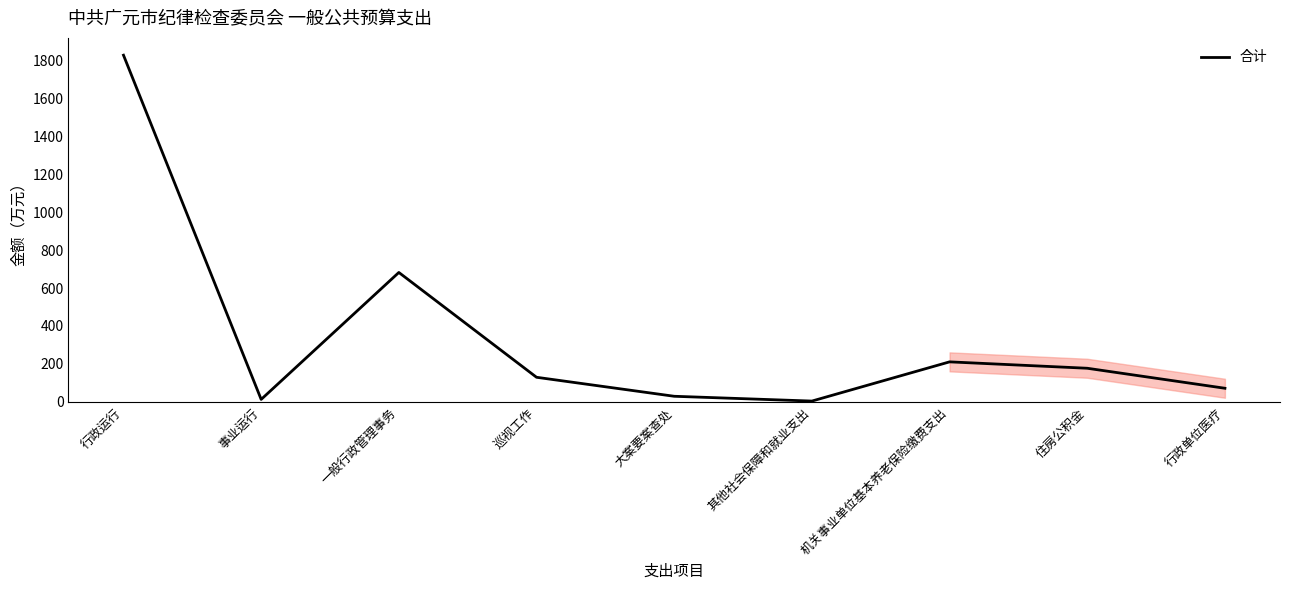

Which label corresponds to the largest value in the chart?

行政运行